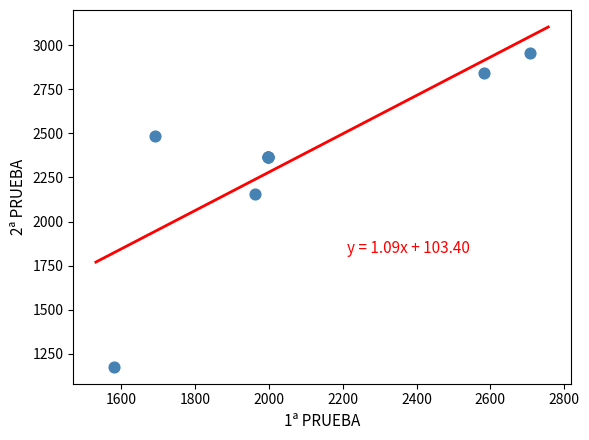

What Y value in the scatter plot is closest to 2065?

2158.0